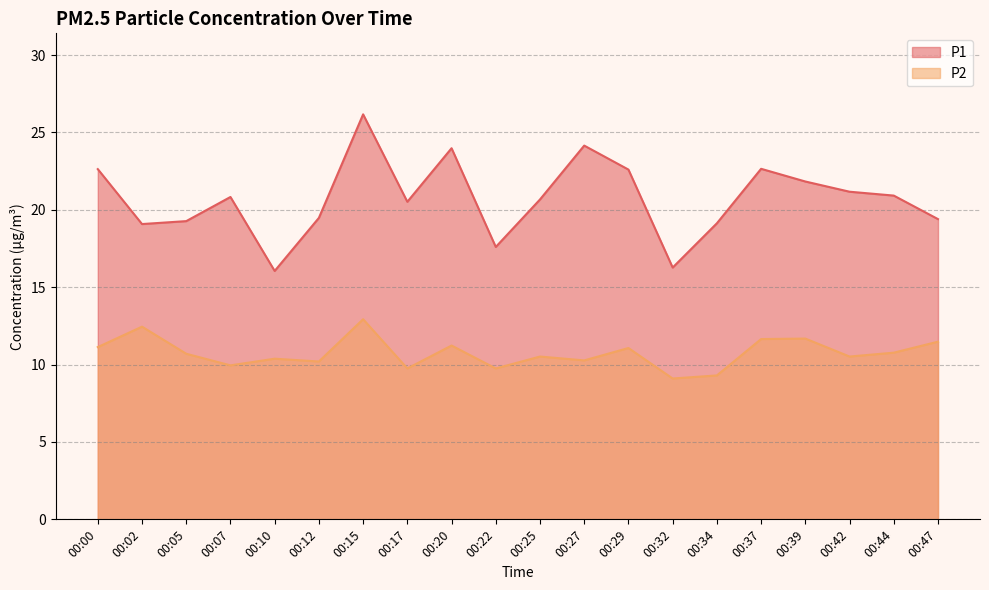

In P2, how many points are higher than both neighbors (excluding endpoints)?

7